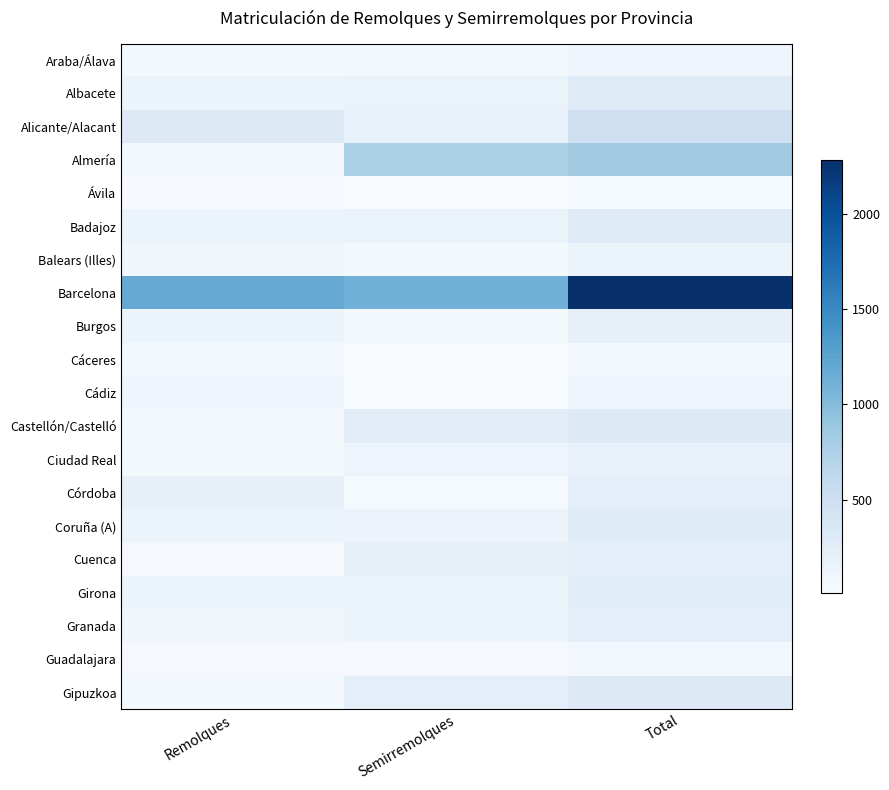

At which category is the sum across all series the highest?

Total